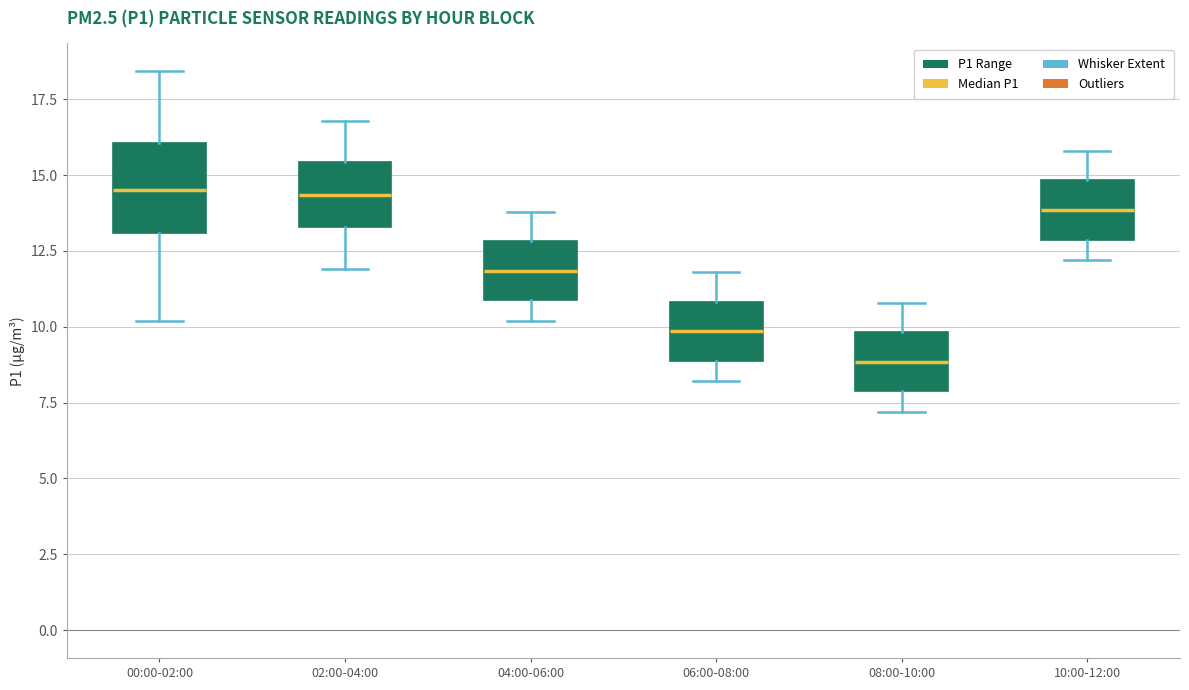

Comparing the boxes themselves (not the whiskers), which one is the tallest?

00:00-02:00